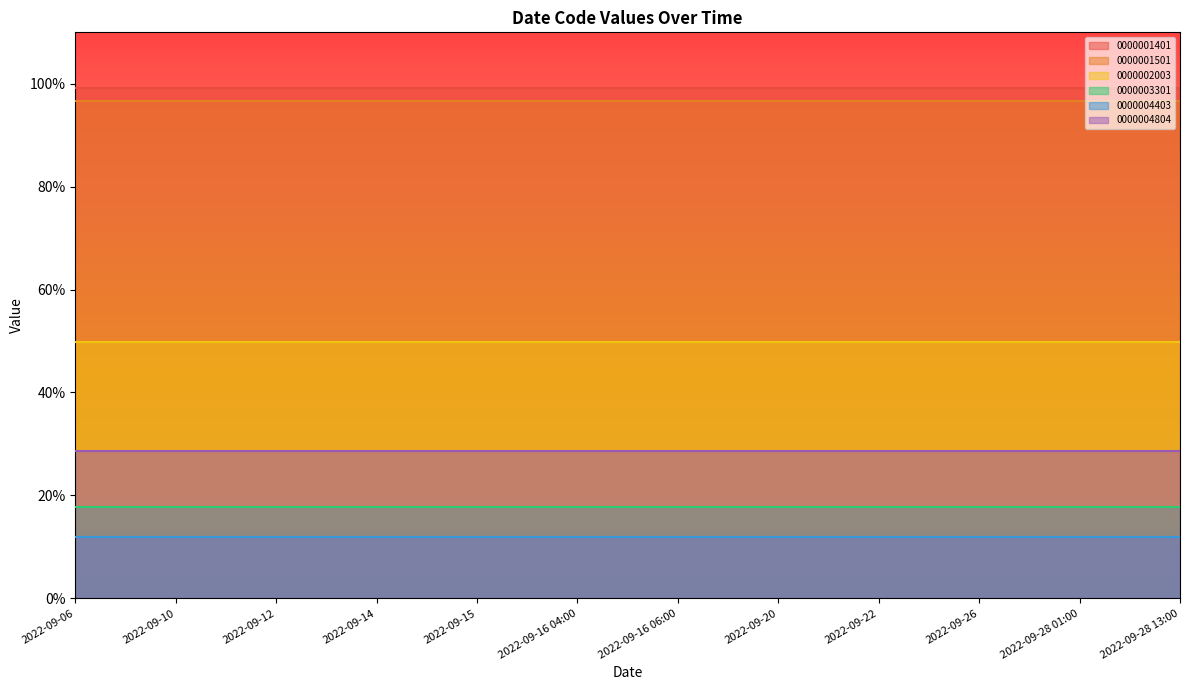

True or false: 0000002003 and 0000004403 cross at least once.

False